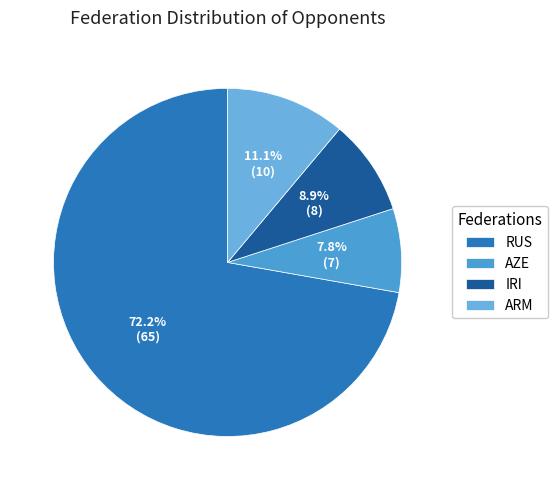

Does RUS represent more than half of the total?

Yes